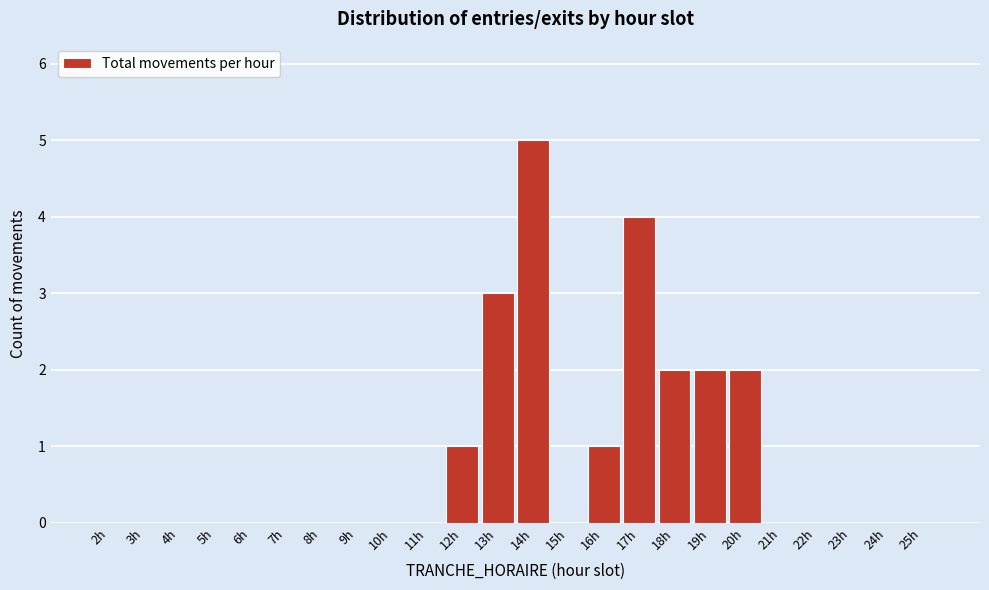

Reading left to right, transcribe all the data shown in this chart.

2h=0	3h=0	4h=0	5h=0	6h=0	7h=0	8h=0	9h=0	10h=0	11h=0	12h=1	13h=3	14h=5	15h=0	16h=1	17h=4	18h=2	19h=2	20h=2	21h=0	22h=0	23h=0	24h=0	25h=0